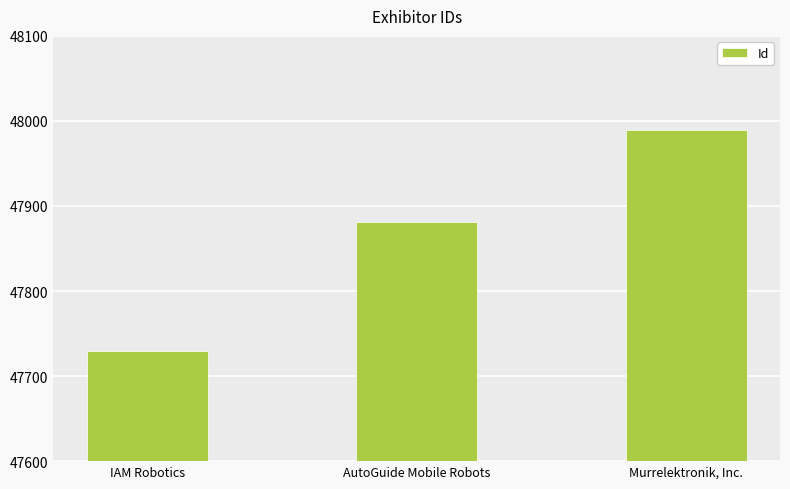

The chart shows a value of 47729 at IAM Robotics. True or false?

True